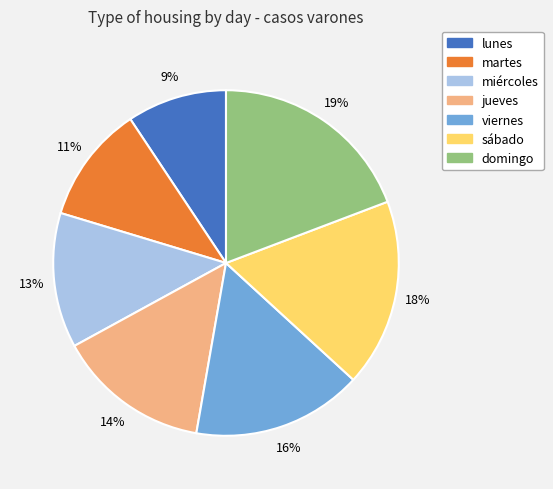

How many slices are in this pie chart?

7